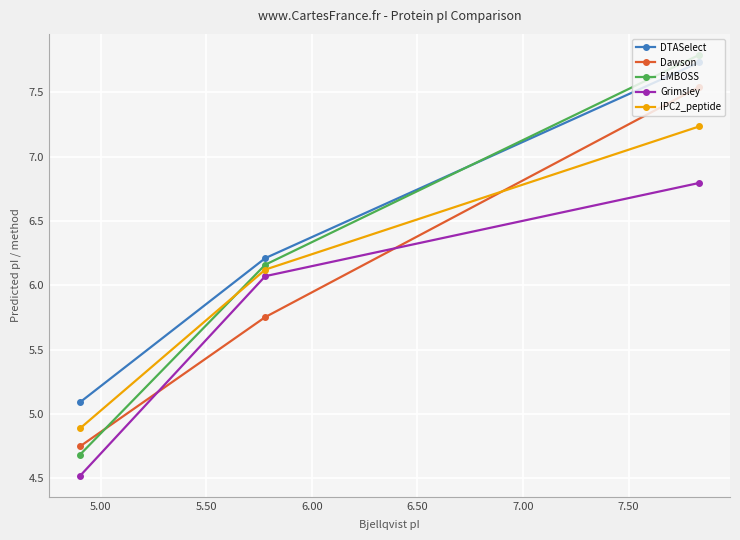

What is the sum of all EMBOSS values?

18.6